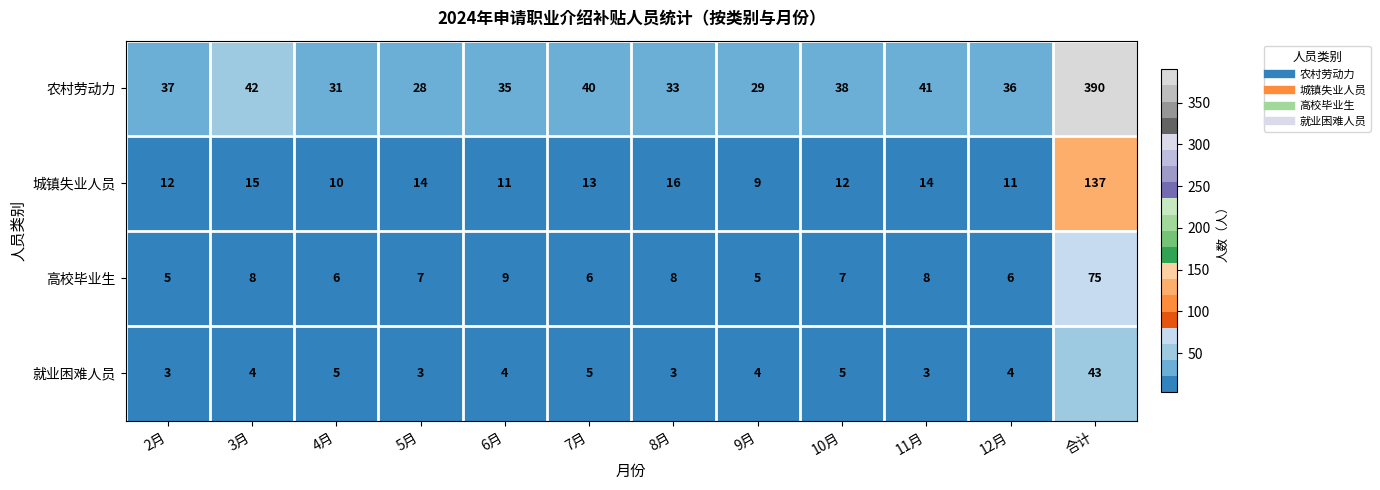

Where is 农村劳动力 nearest to the value 209?

3月